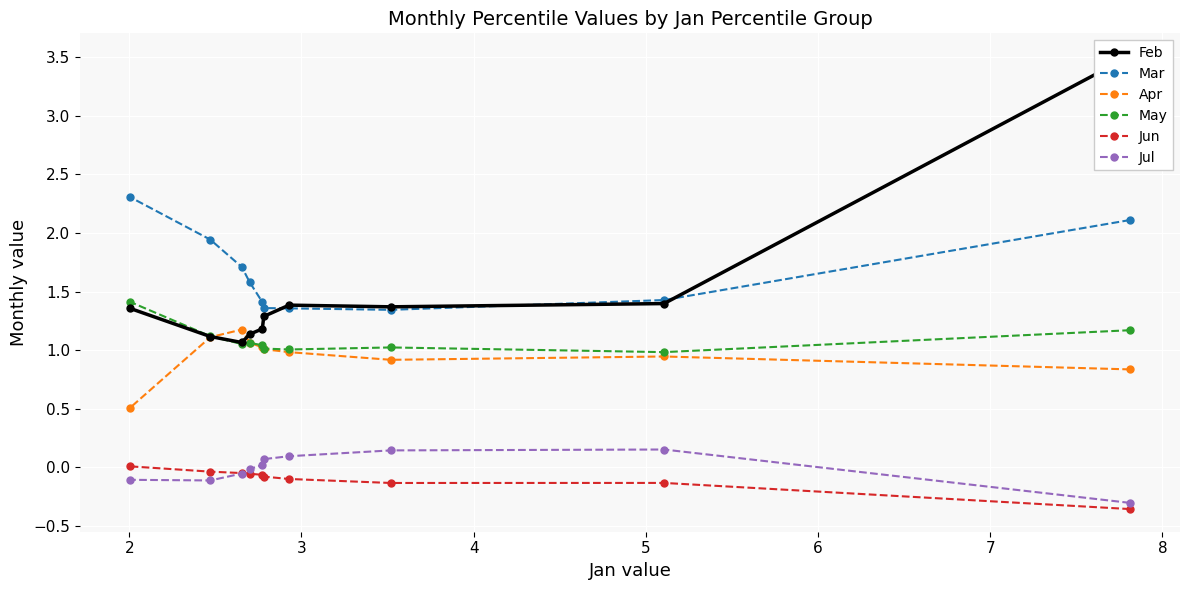

How many lines are shown in the chart?

6